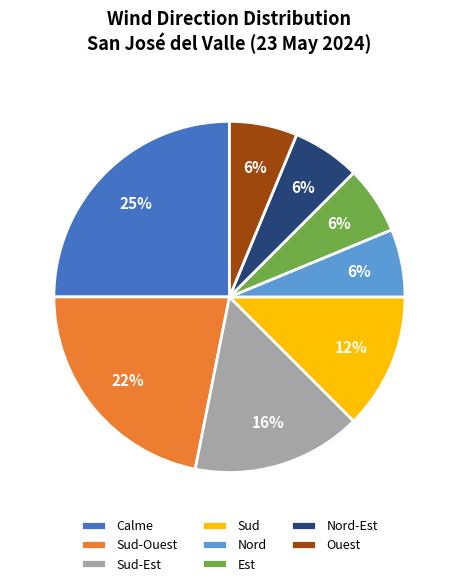

What is the ratio of the value at Est to the value at Nord-Est?

1.0